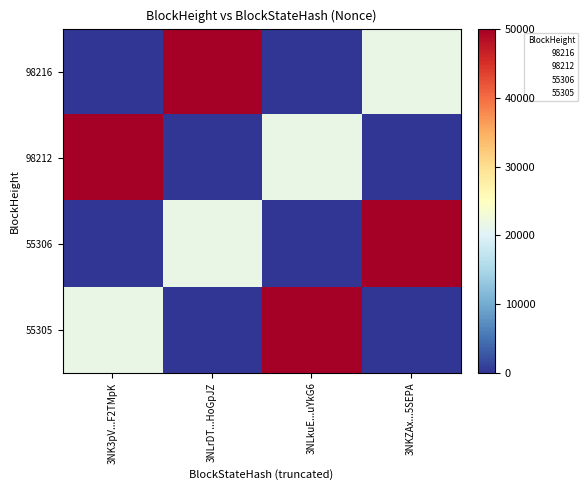

Reading left to right, list all the values displayed in this chart.

98216: 3NK3pV...F2TMpK=1	3NLrDT...HoGpJZ=50100	3NLkuE...uYkG6=0	3NKZAx...5SEPA=21677
98212: 3NK3pV...F2TMpK=50100	3NLrDT...HoGpJZ=1	3NLkuE...uYkG6=21677	3NKZAx...5SEPA=0
55306: 3NK3pV...F2TMpK=0	3NLrDT...HoGpJZ=21677	3NLkuE...uYkG6=1	3NKZAx...5SEPA=50100
55305: 3NK3pV...F2TMpK=21677	3NLrDT...HoGpJZ=0	3NLkuE...uYkG6=50100	3NKZAx...5SEPA=1